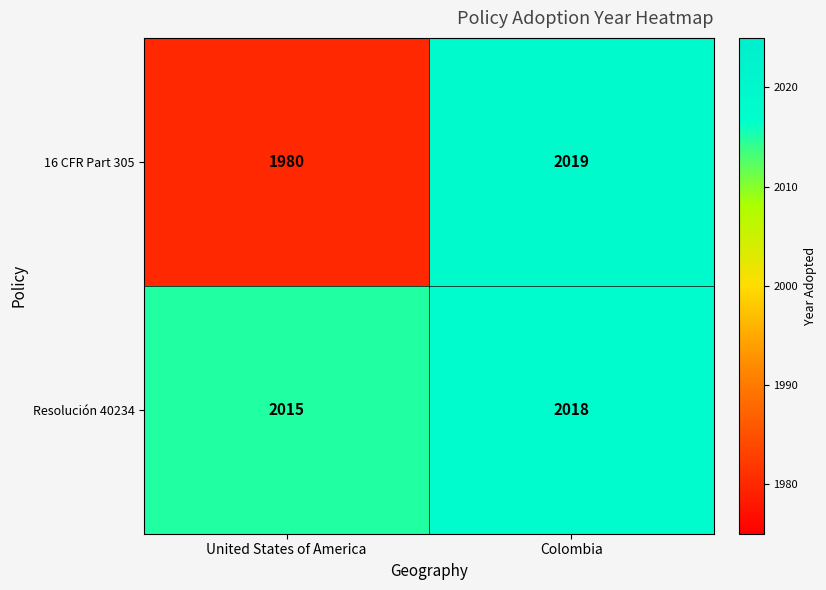

What is the sum of all Resolución 40234 values?

4033